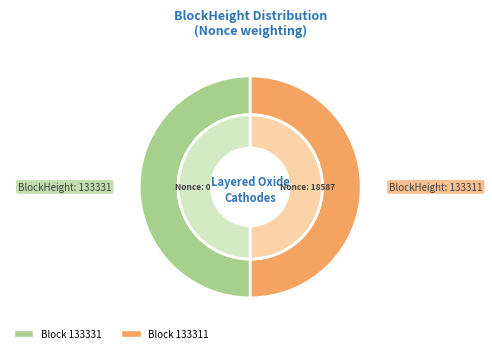

Which slice is the smallest?

133311